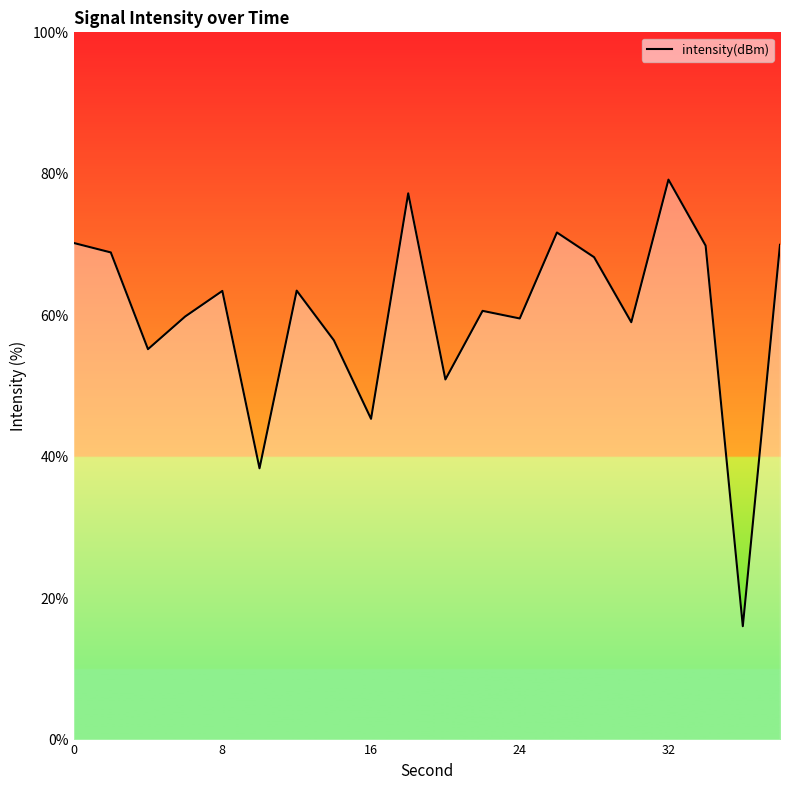

What is the minimum value shown in the chart?

16.0